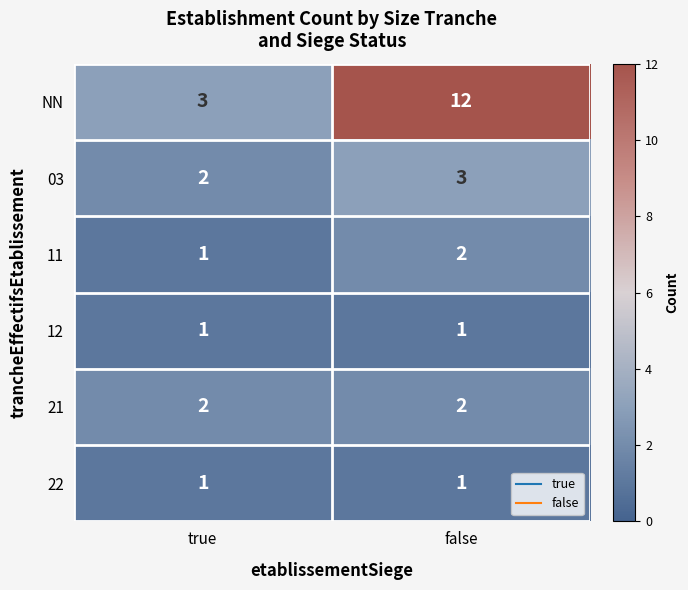

The 03 series shows 3 at false. True or false?

True